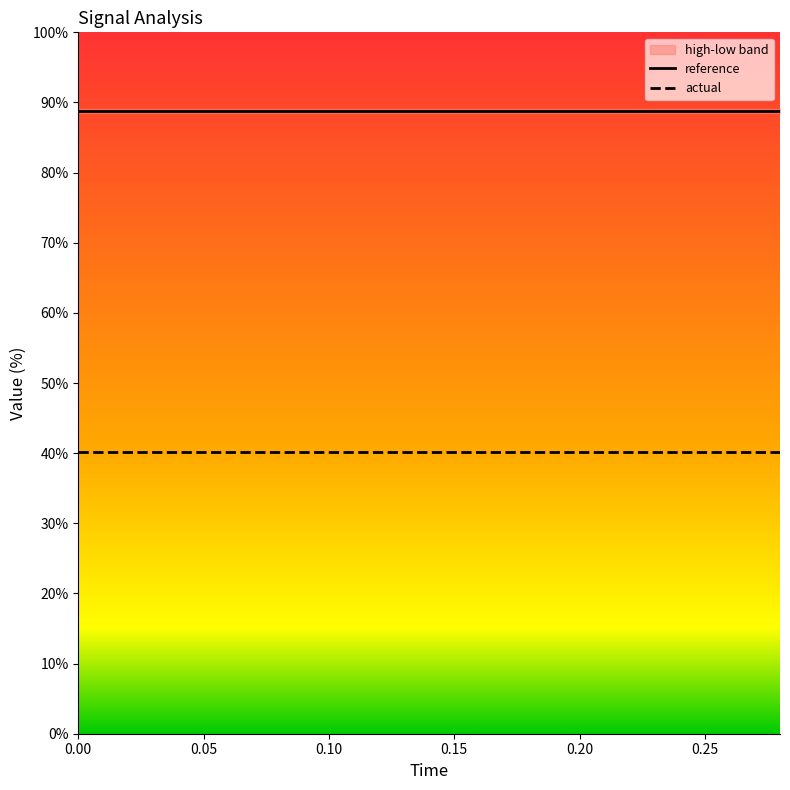

How many distinct data groups are displayed?

2